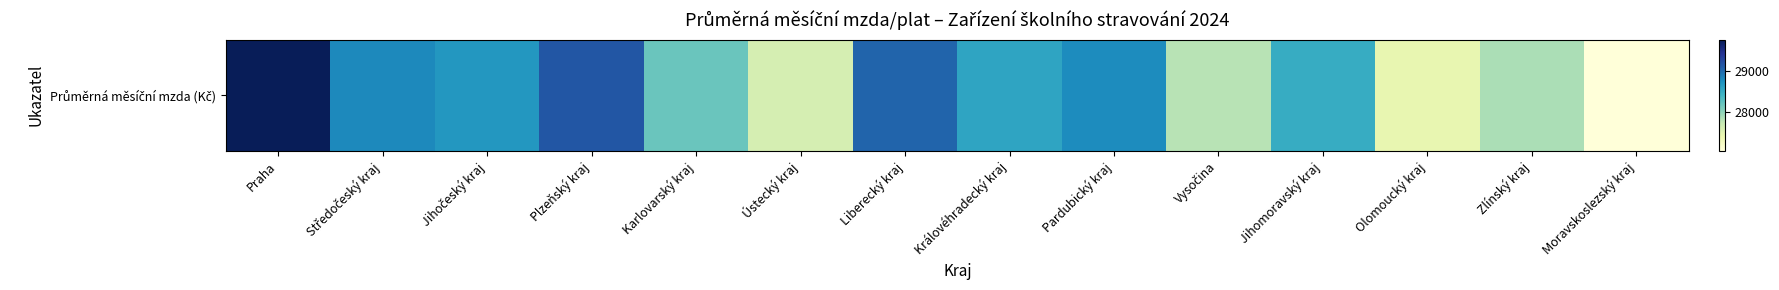

List the labels in order of value, smallest first.

Moravskoslezský kraj, Olomoucký kraj, Ústecký kraj, Vysočina, Zlínský kraj, Karlovarský kraj, Jihomoravský kraj, Královéhradecký kraj, Jihočeský kraj, Pardubický kraj, Středočeský kraj, Liberecký kraj, Plzeňský kraj, Praha